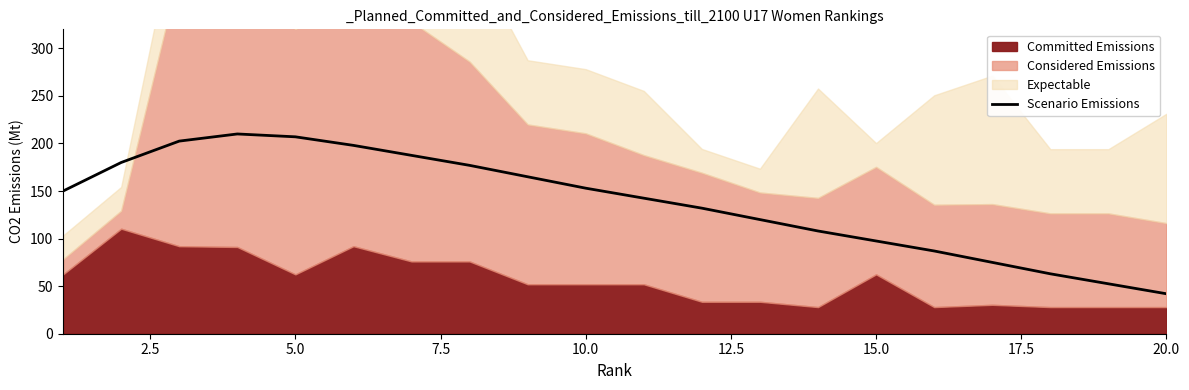

At which label does Scenario Emissions reach its minimum?

20.0